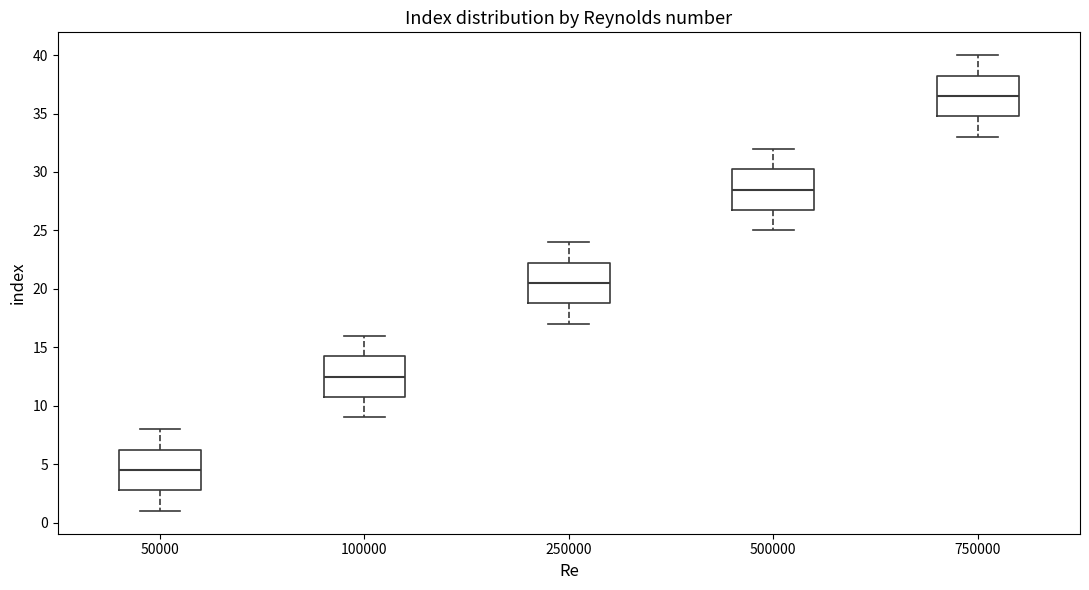

Which box has the highest median line?

750000